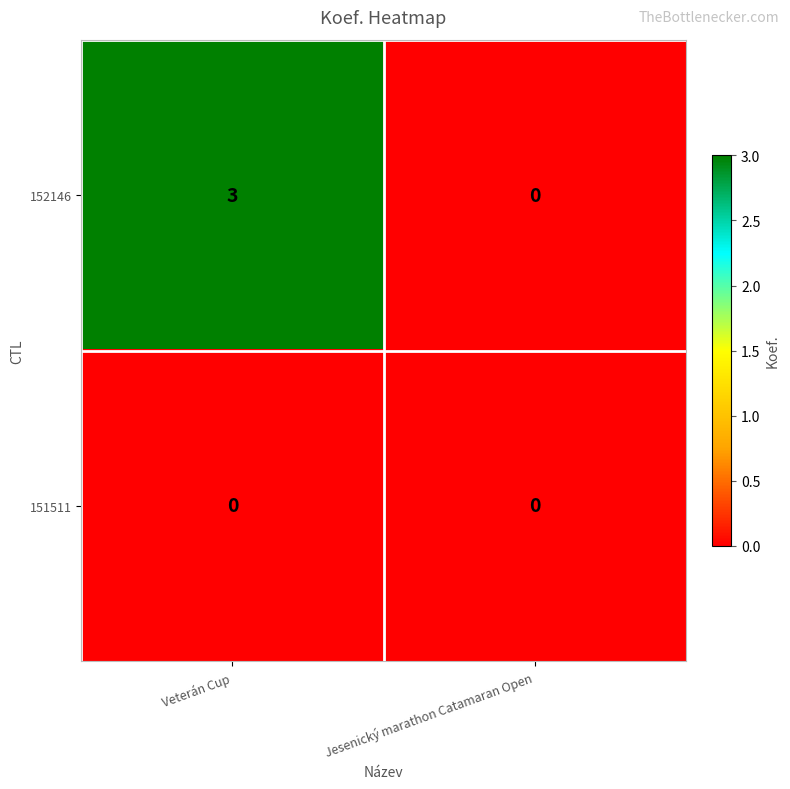

Count the number of data series in this chart.

2